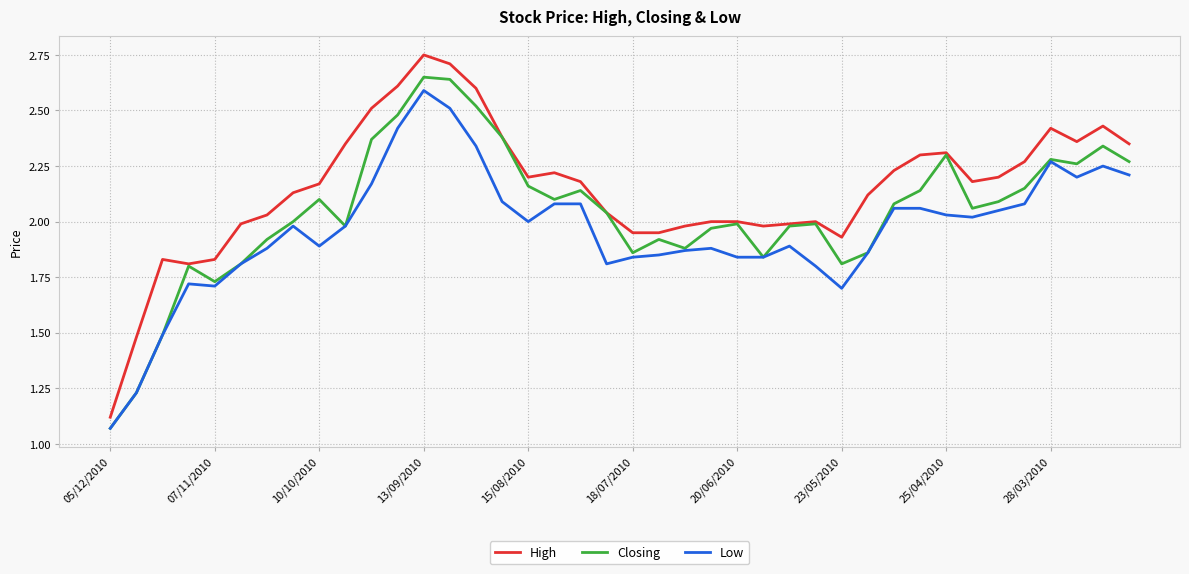

What are all the series names shown in the legend?

High, Closing, Low